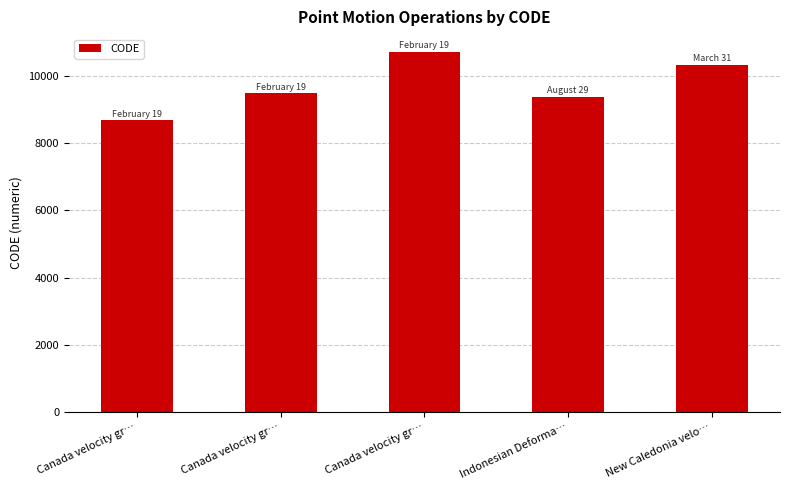

What is the difference between the values at Canada velocity gr… and Canada velocity gr…?

1224